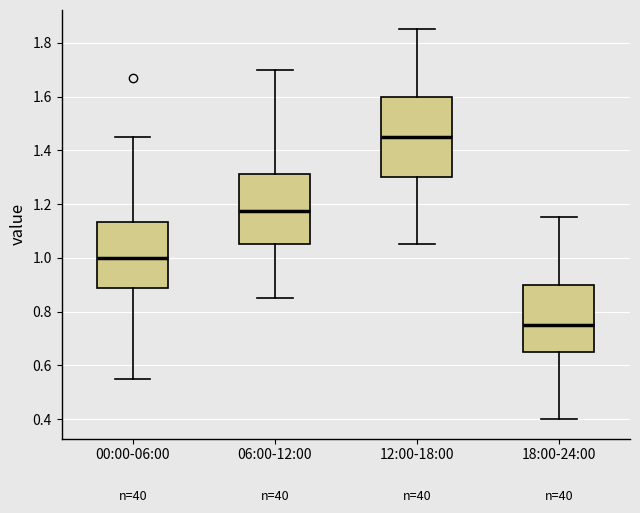

Which box has the highest median line?

12:00-18:00